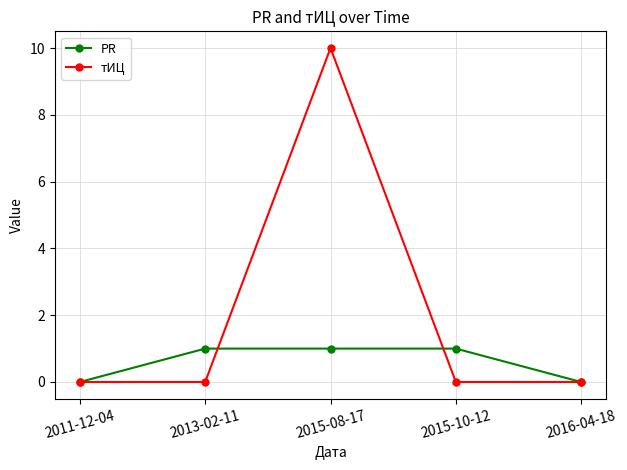

Rank the series by their maximum value, from lowest to highest.

PR, тИЦ